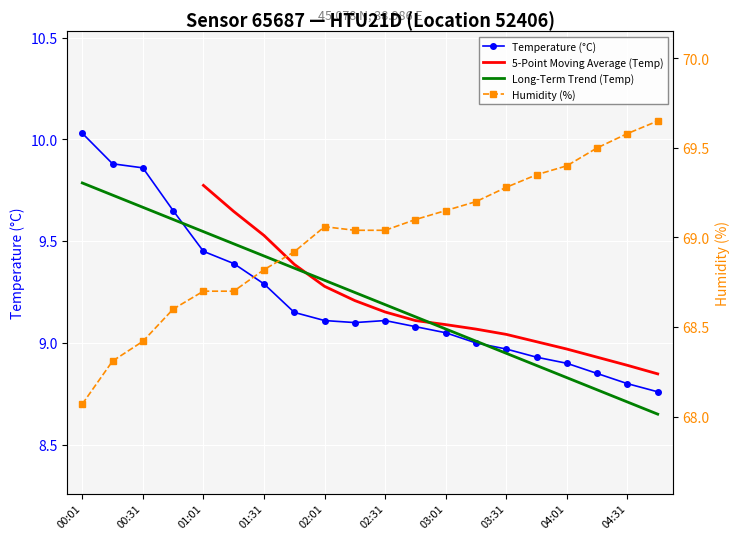

Which category has the lowest value in the temperature series?

04:46